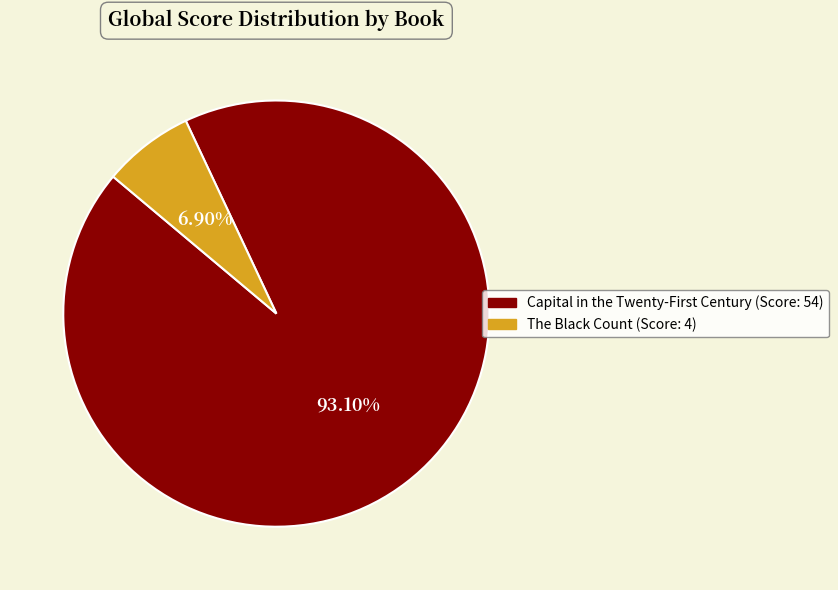

Is there a majority slice in this chart?

Yes